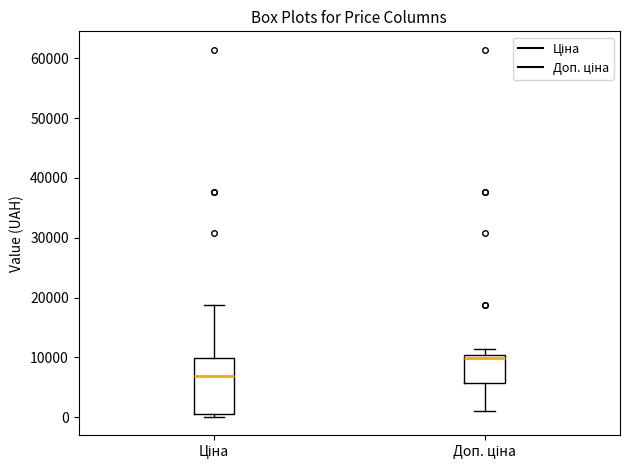

Which box has the lowest median line?

Ціна